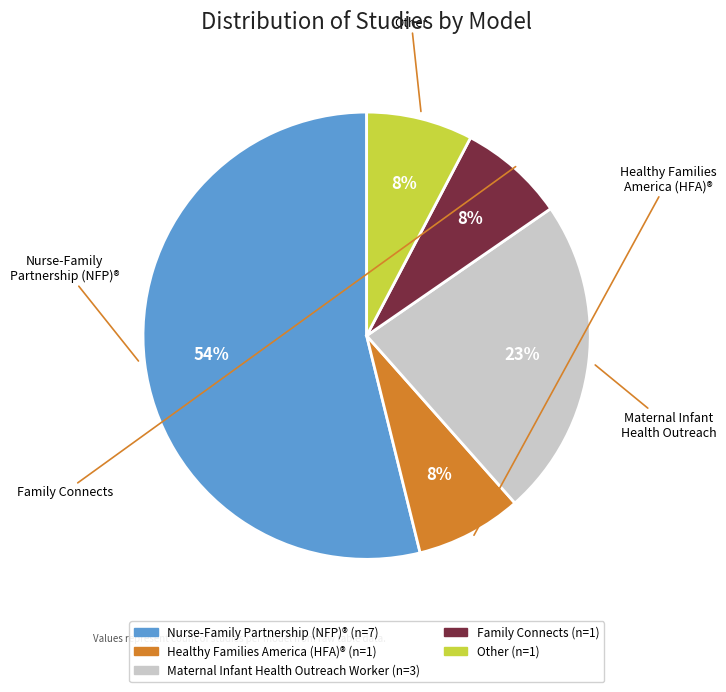

Which has a higher value, Healthy Families America (HFA)® or Nurse-Family Partnership (NFP)®?

Nurse-Family Partnership (NFP)®